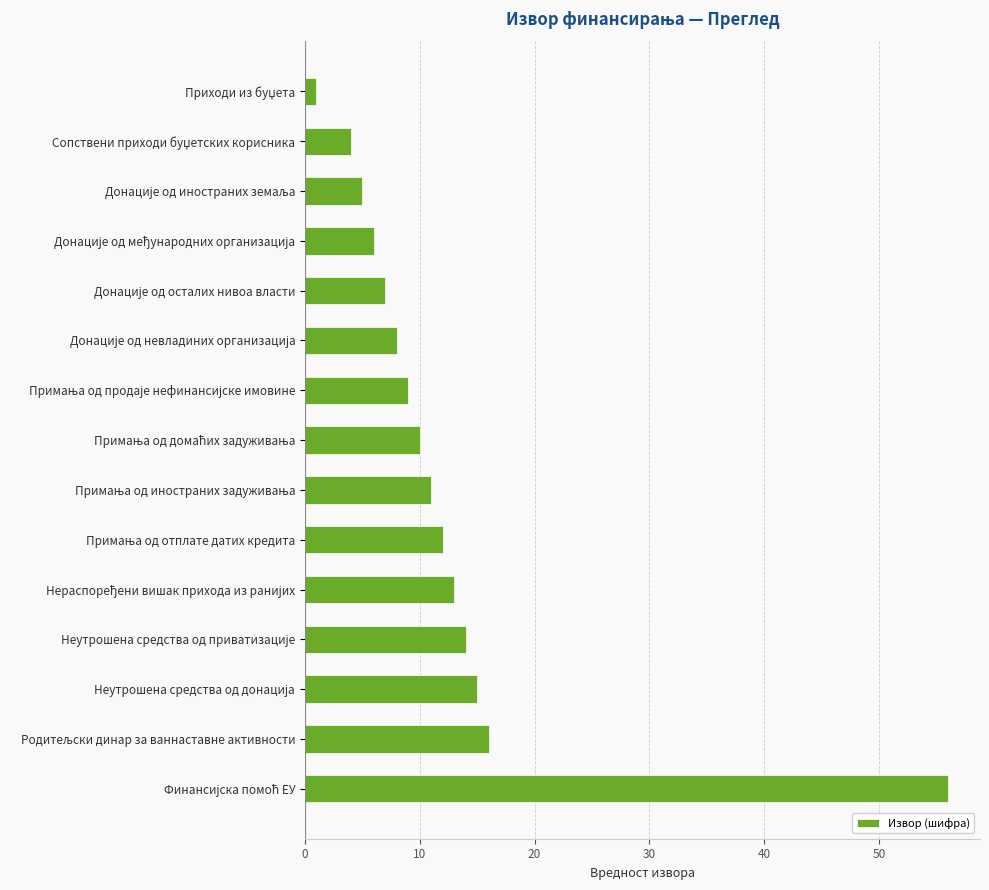

What is the average value?

12